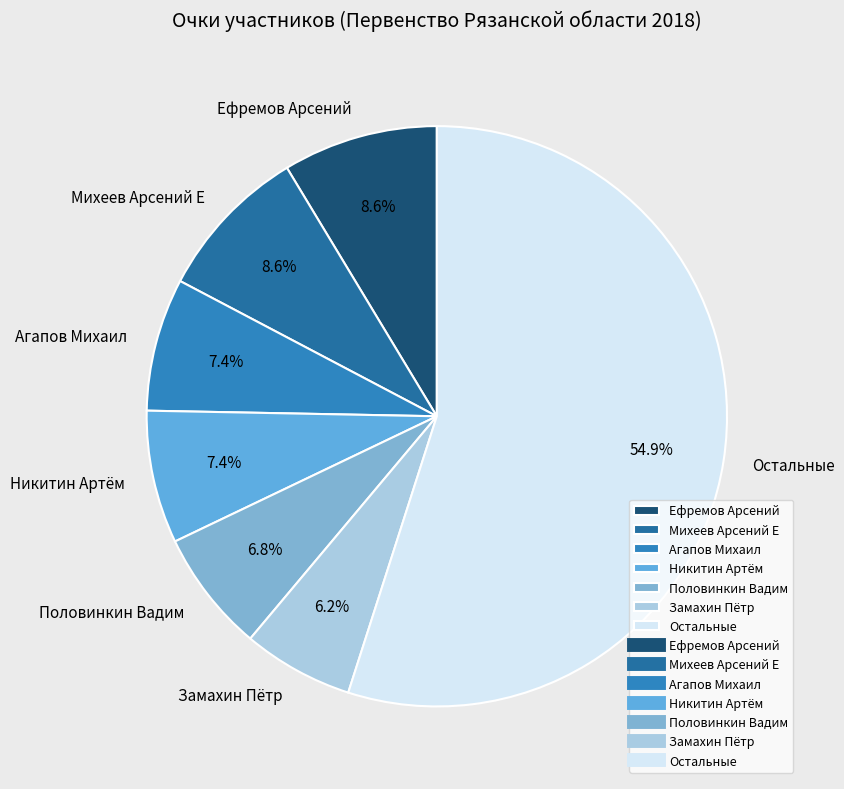

Which category has the smallest portion of the pie?

Замахин Пётр